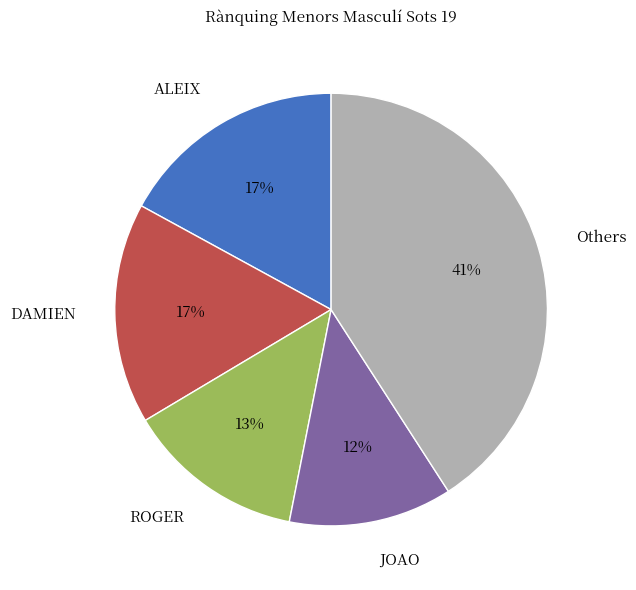

True or false: ROGER accounts for 13% of the total.

True